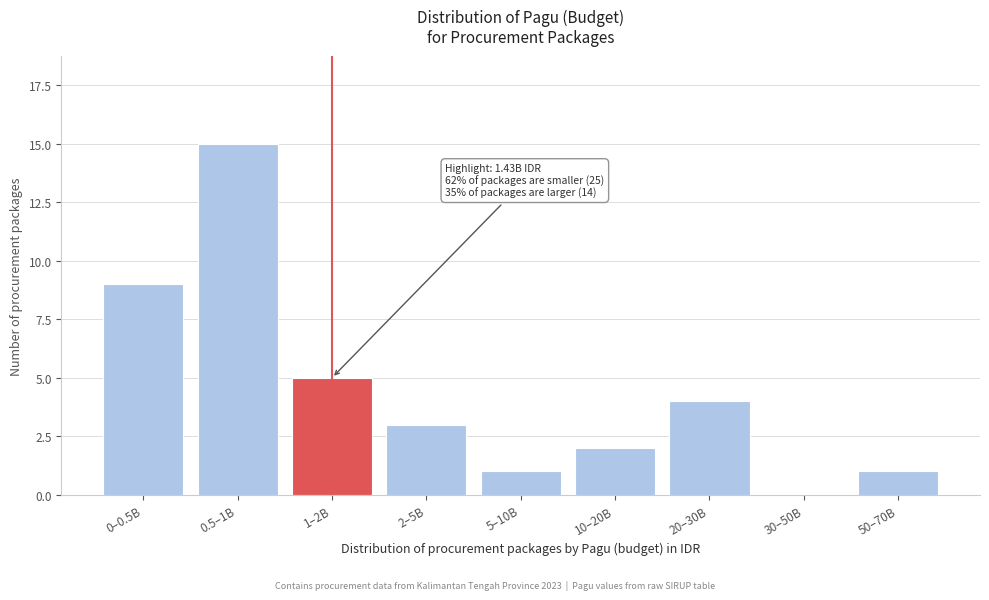

Reading left to right, list all the values displayed in this chart.

0–0.5B=9	0.5–1B=15	1–2B=5	2–5B=3	5–10B=1	10–20B=2	20–30B=4	30–50B=0	50–70B=1